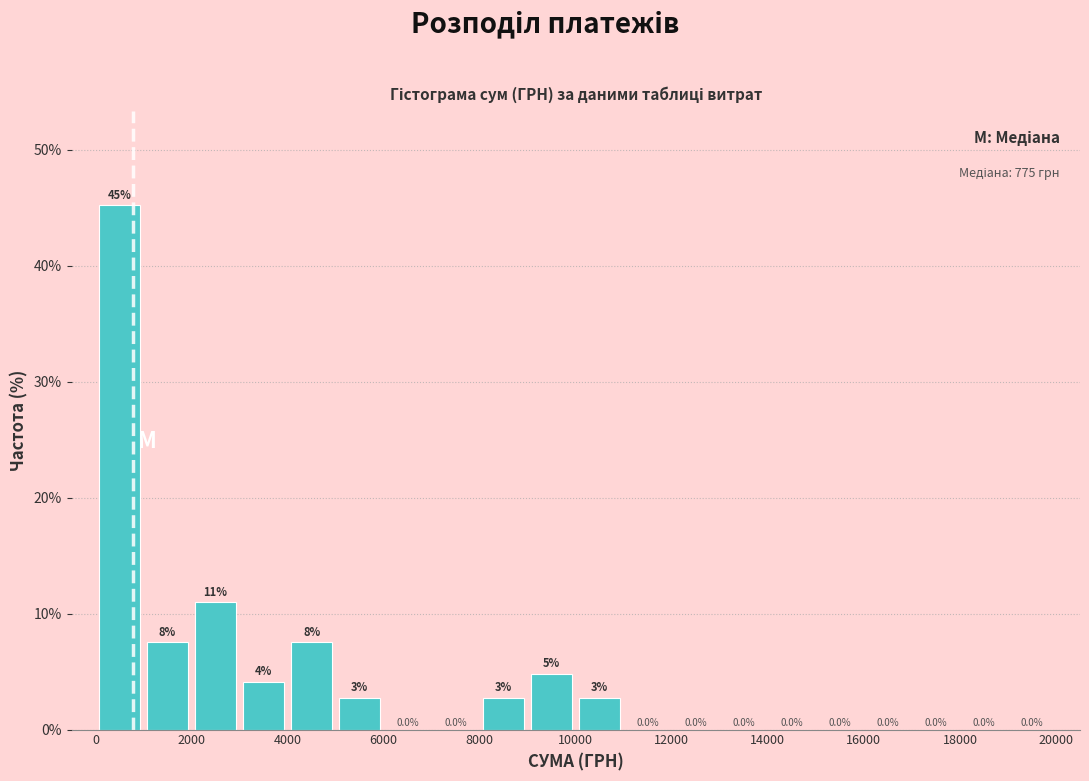

Over which range of the x-axis is the bar tallest?

0 to 1000